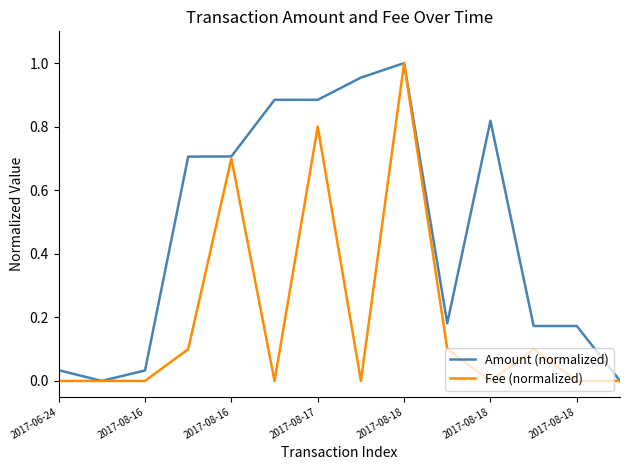

Rank the series by their average value, from lowest to highest.

Fee (normalized), Amount (normalized)